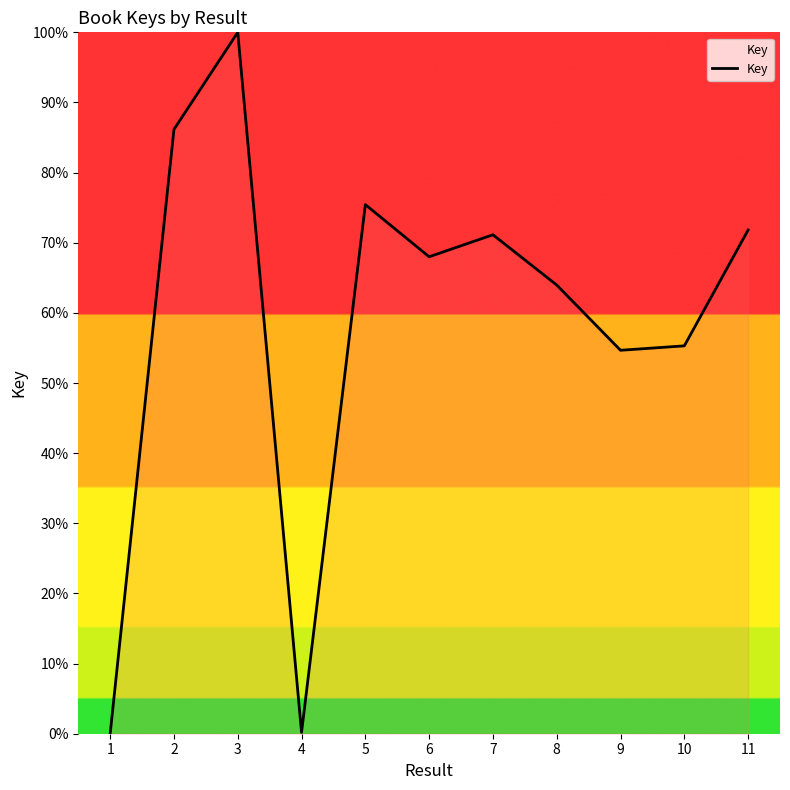

True or false: the data shows 41.3 at 7.

False